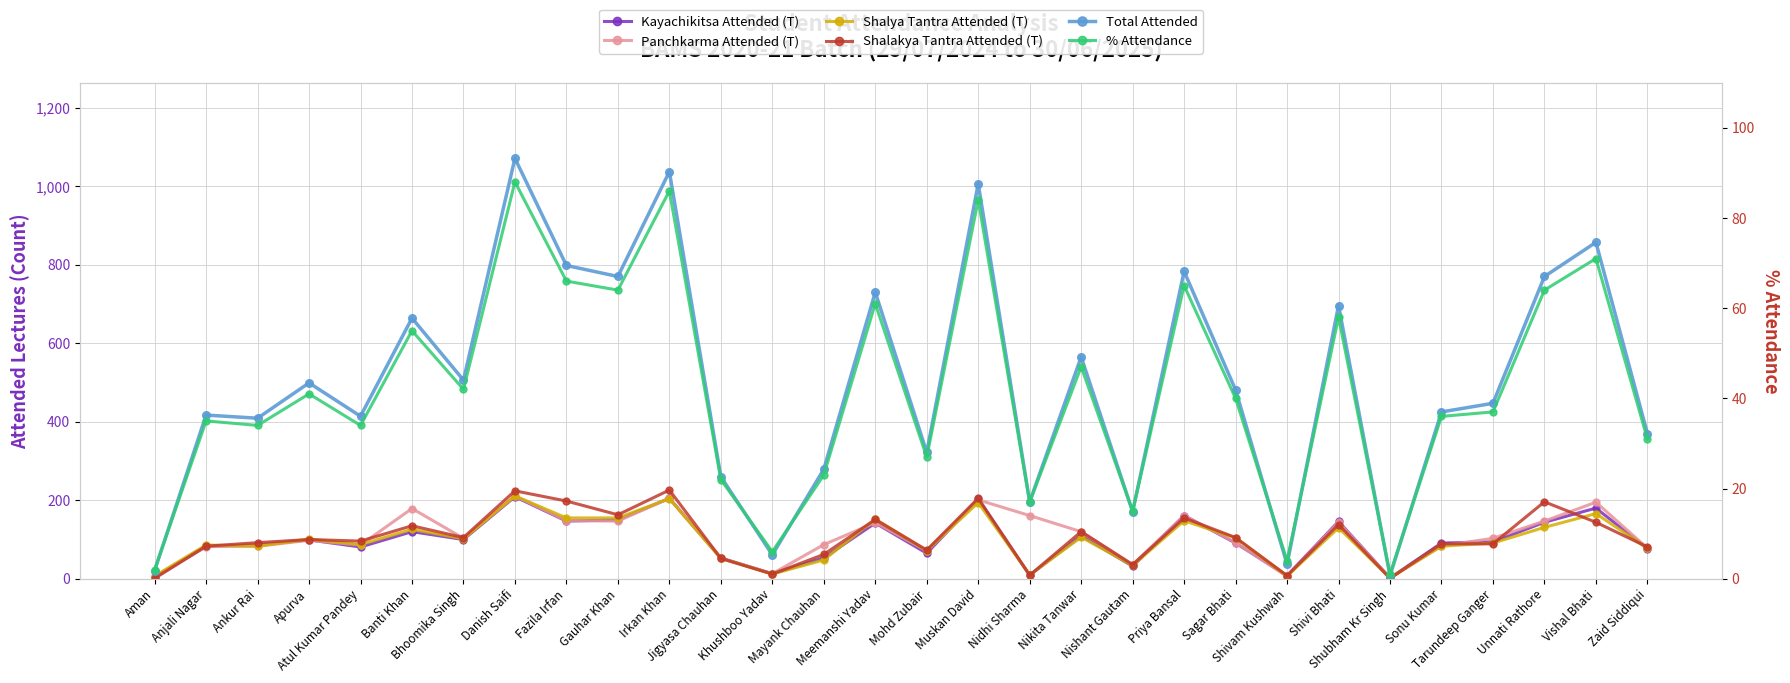

After their last crossing, which series has the higher values: Shalya Tantra Attended (T) or Shalakya Tantra Attended (T)?

Shalakya Tantra Attended (T)